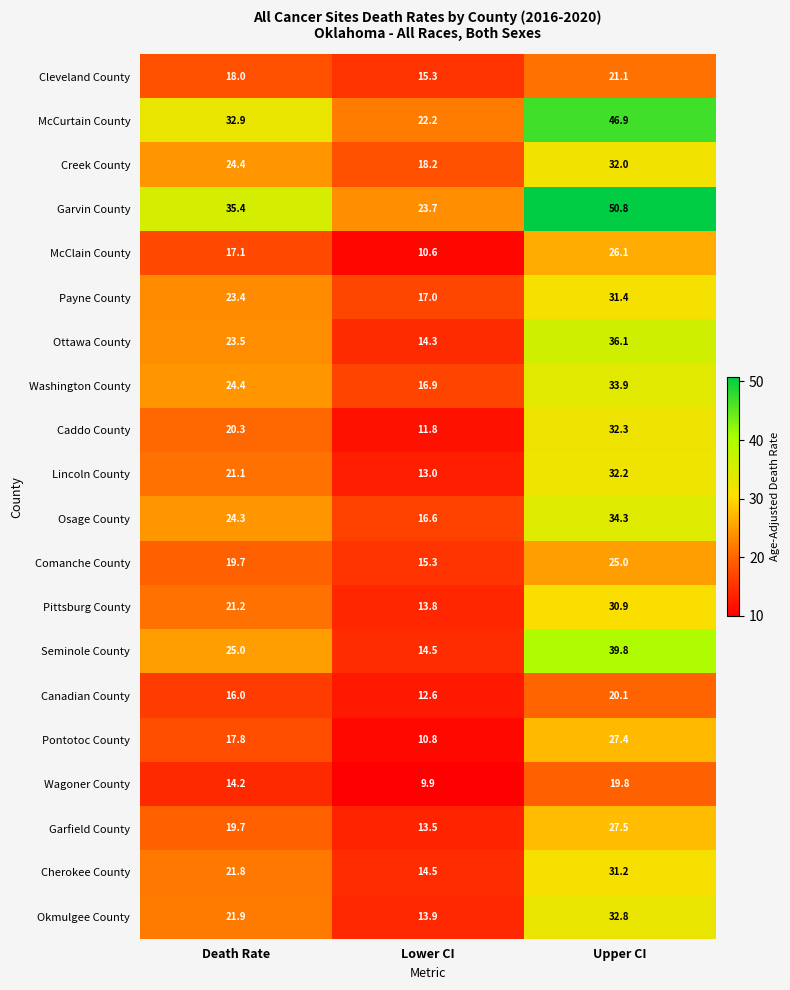

List the series in order of their peak value, lowest first.

Wagoner County, Canadian County, Cleveland County, Comanche County, McClain County, Pontotoc County, Garfield County, Pittsburg County, Cherokee County, Payne County, Creek County, Lincoln County, Caddo County, Okmulgee County, Washington County, Osage County, Ottawa County, Seminole County, McCurtain County, Garvin County